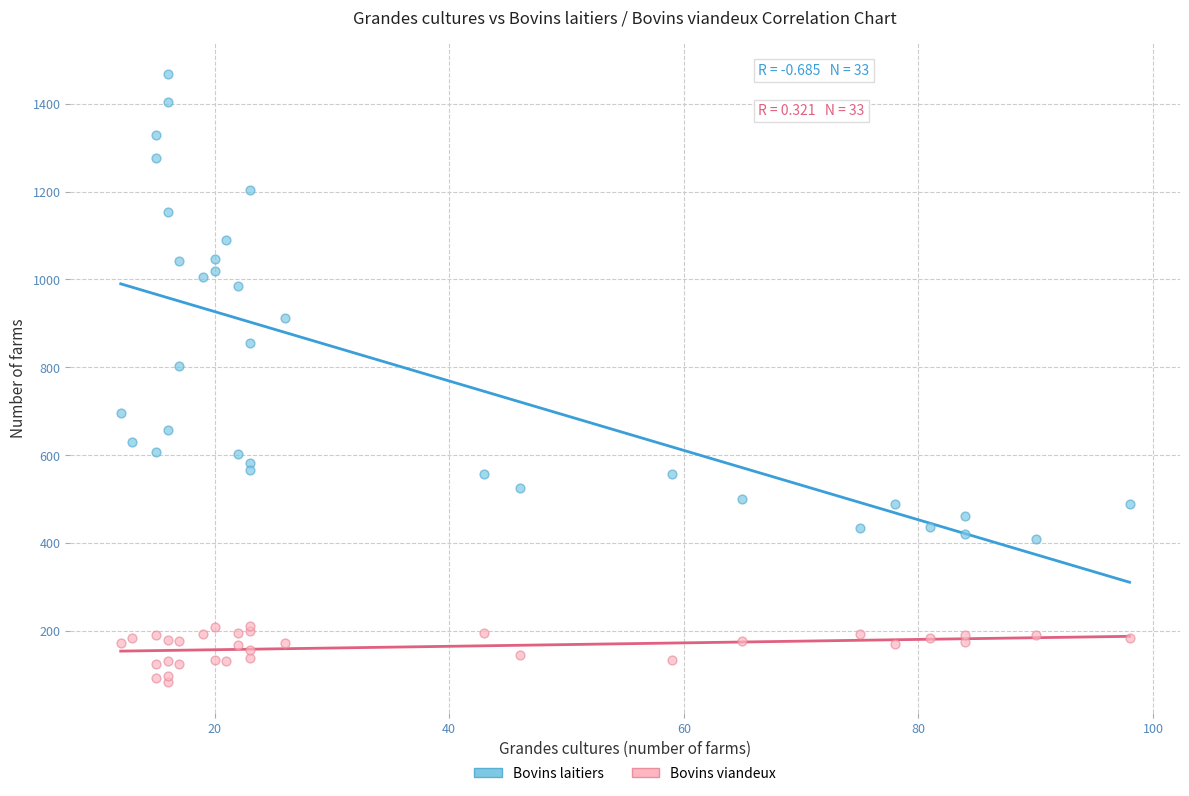

Across all series, what Y value is closest to 775?

804